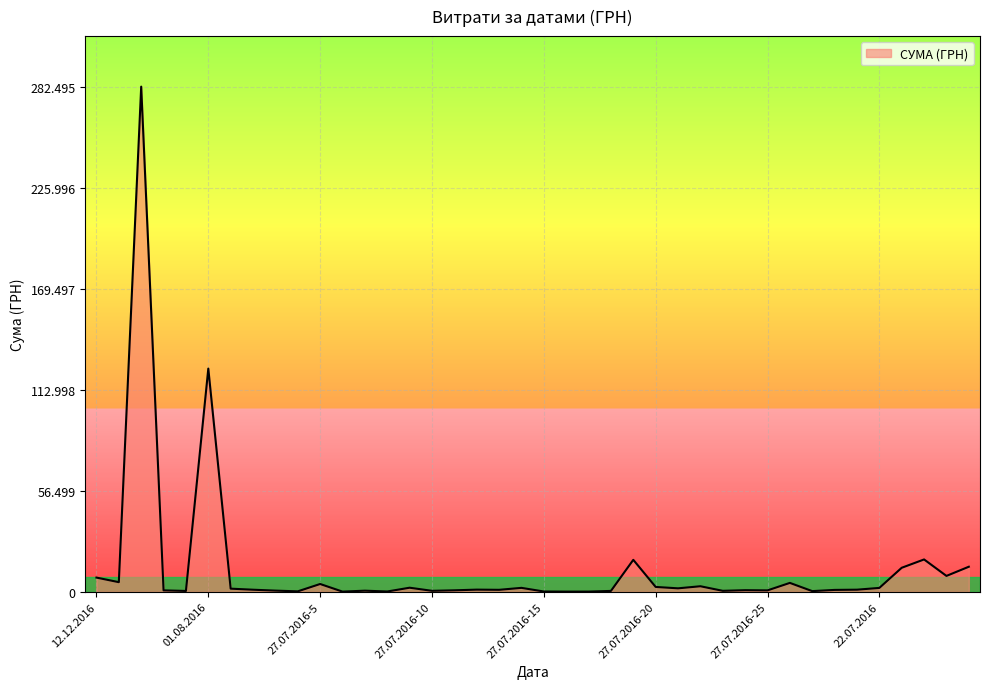

Does the chart display data point markers on the line(s)?

No